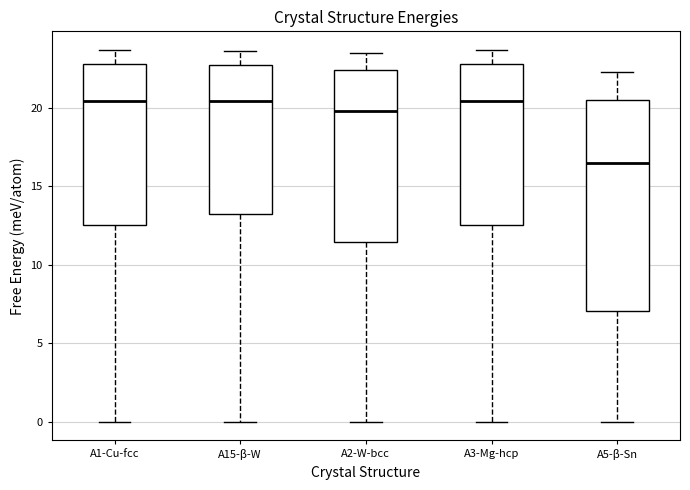

Which box's median line is the lowest?

A5-β-Sn